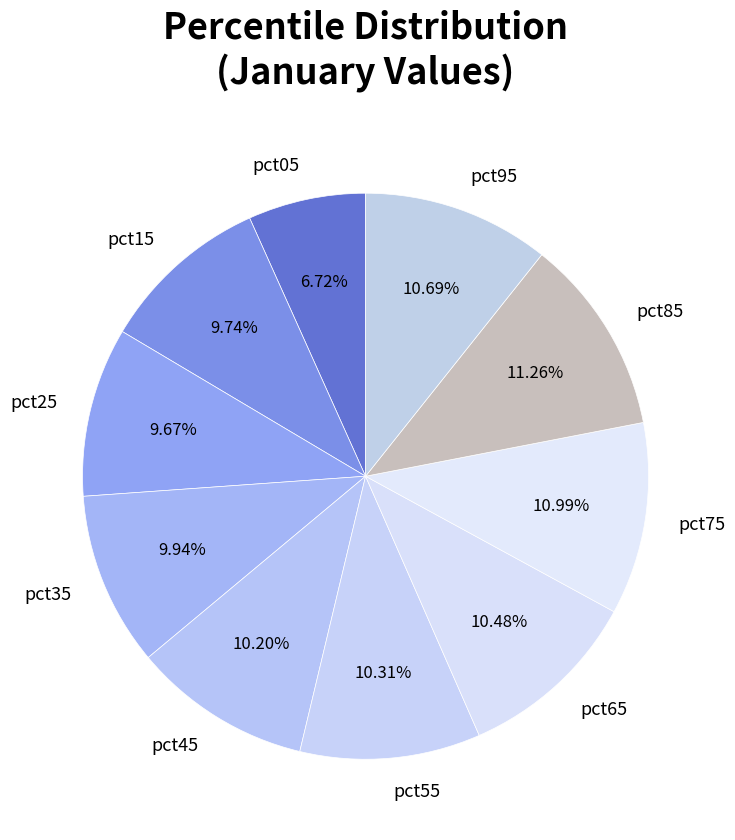

Which has a higher value, pct25 or pct75?

pct75